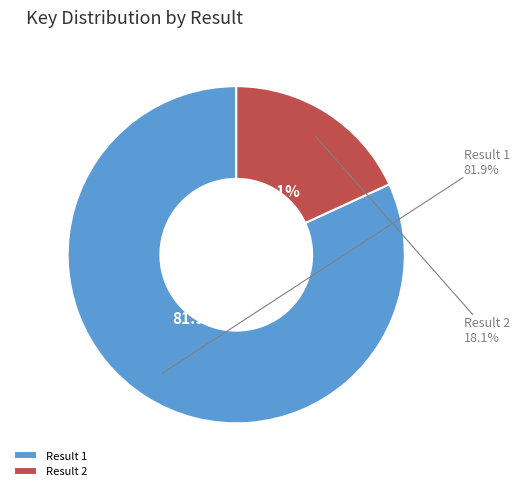

Which category has the biggest portion of the pie?

1